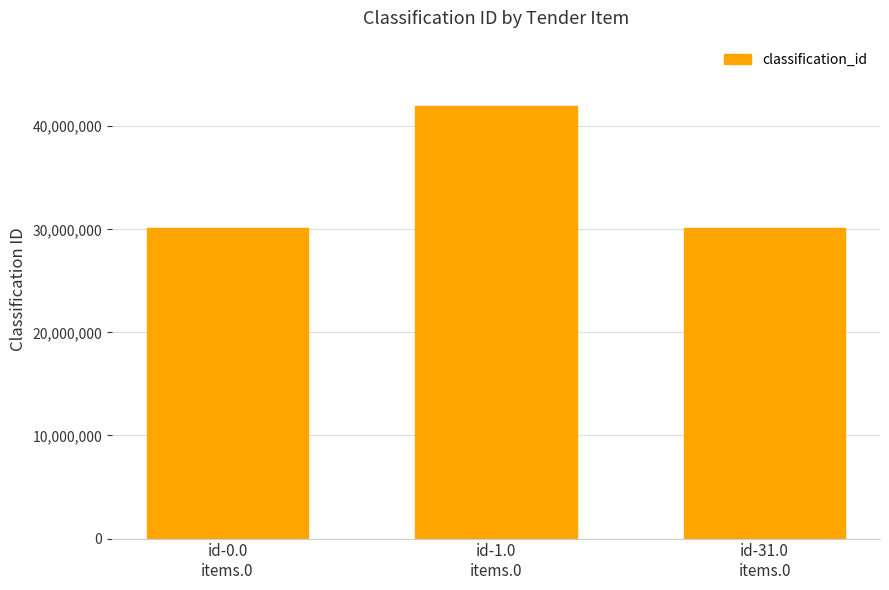

What is the maximum value shown in the chart?

42000000